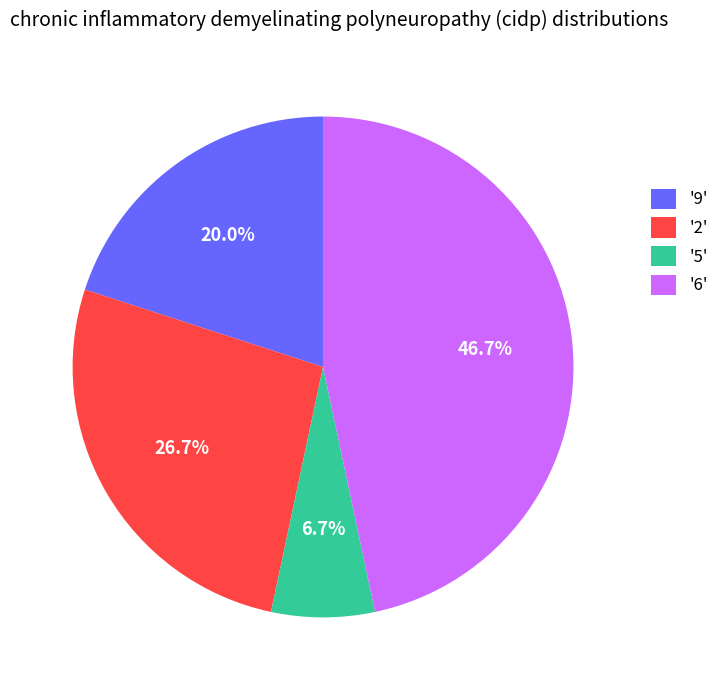

What is the largest slice in the pie chart?

'6'